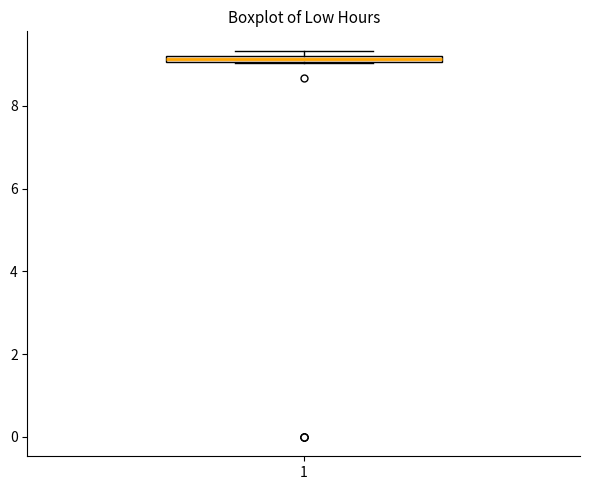

Where is the upper edge of the box at x = 1 on the y-axis? The values are not printed on the chart, so give them approximately, as read against the axis.

9.2